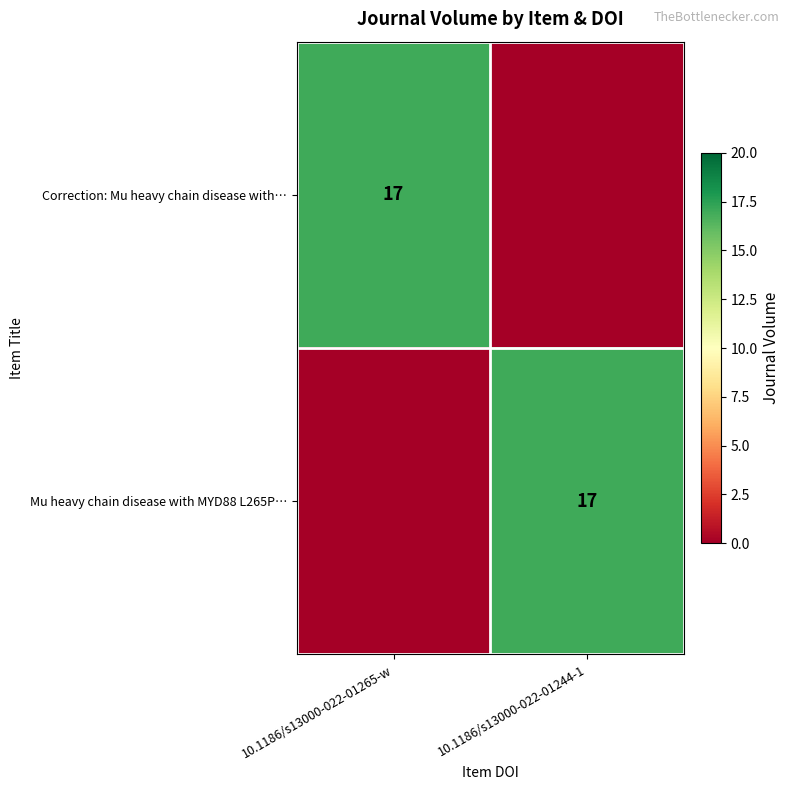

How many distinct data groups are displayed?

2